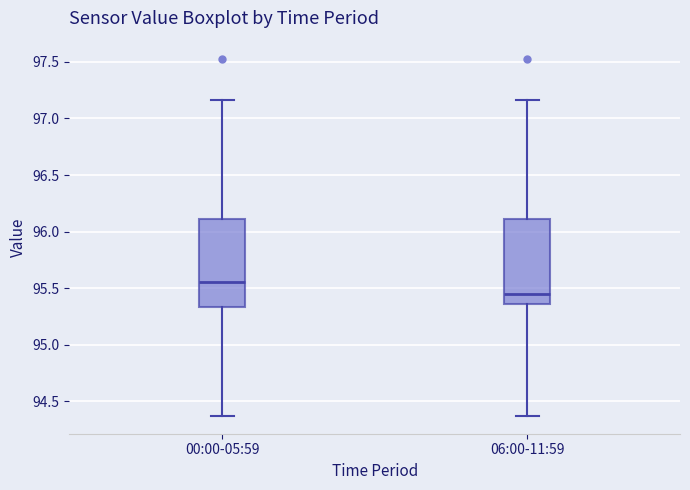

Where does the lower whisker of the box for 00:00-05:59 end on the y-axis? The values are not printed on the chart, so give them approximately, as read against the axis.

94.35